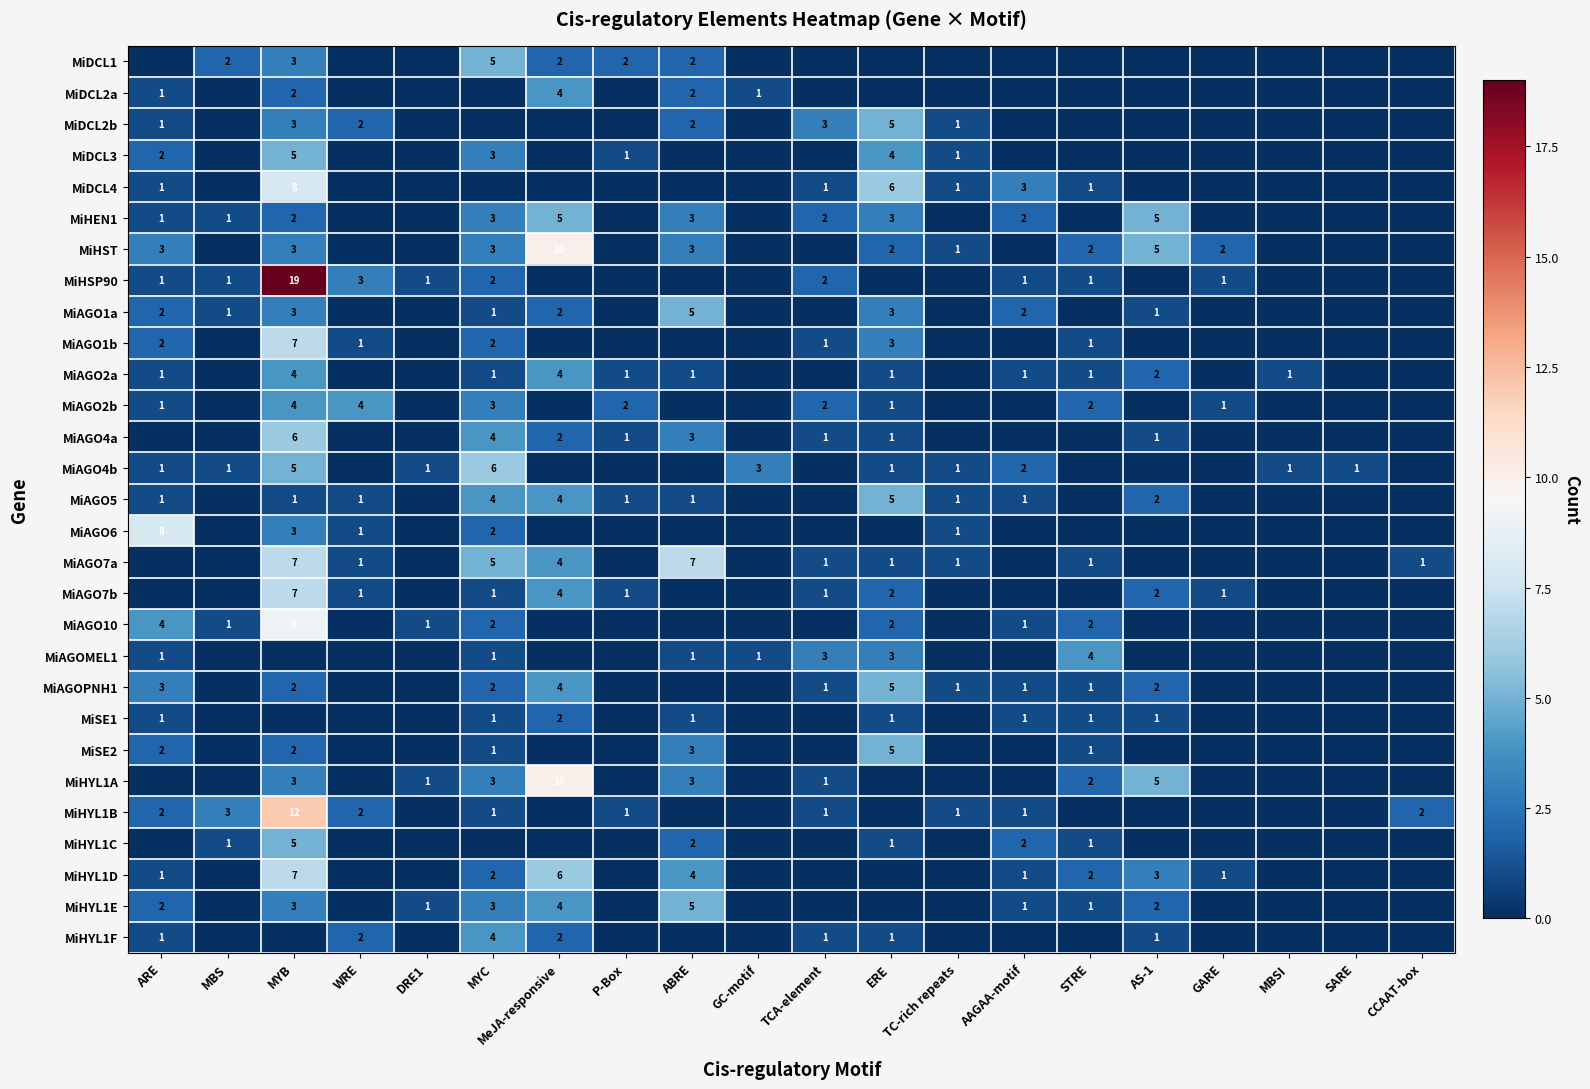

The value of MiHYL1A at MYB is 3. True or false?

True